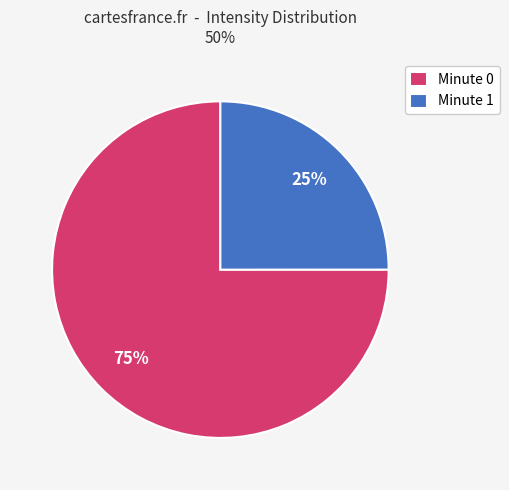

Do Minute 0 and Minute 1 together represent more than half of the pie?

Yes